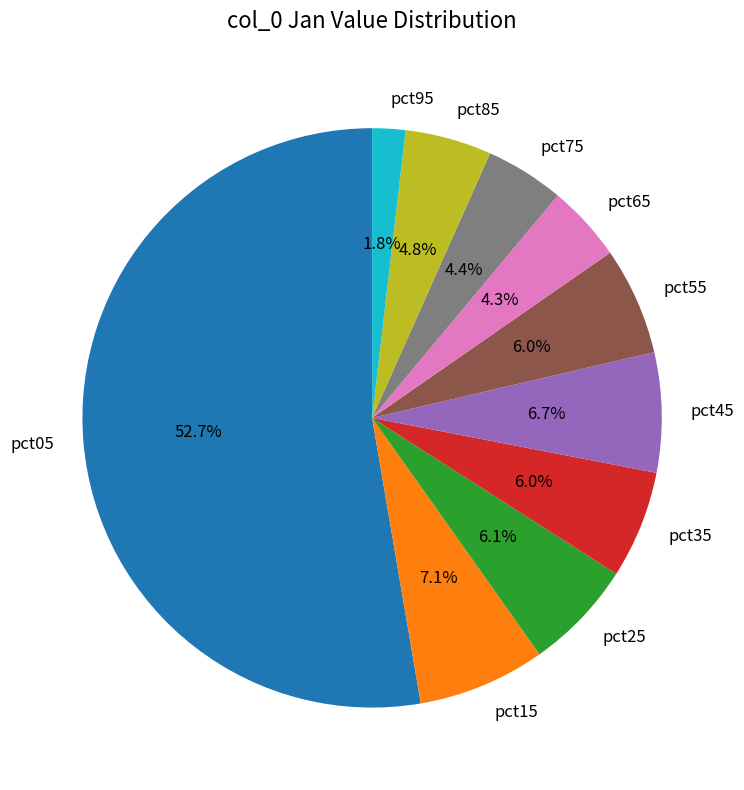

How much of the chart is everything except pct55?

94.0%